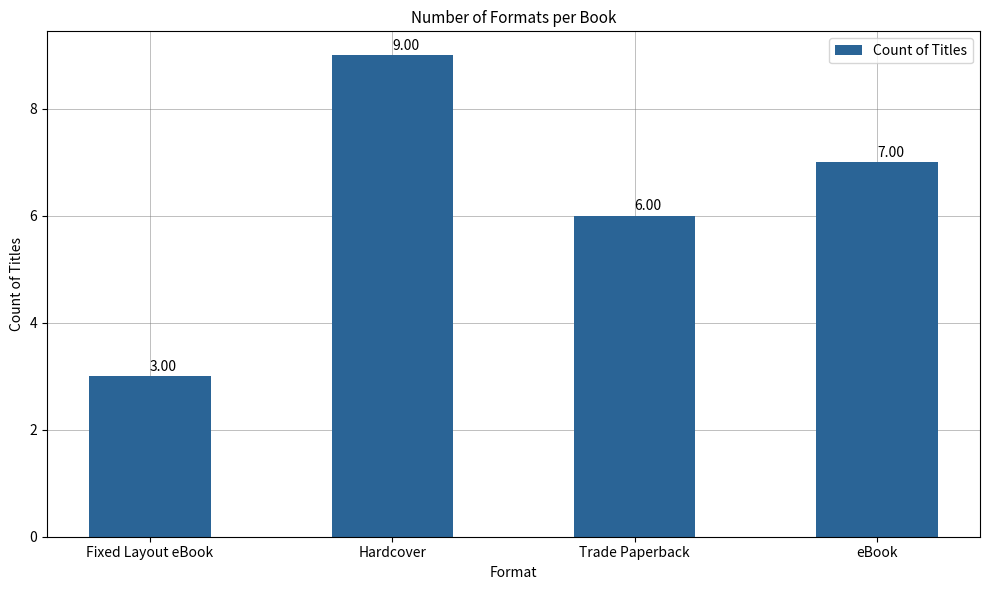

Is it true that the value at Hardcover is 9?

True